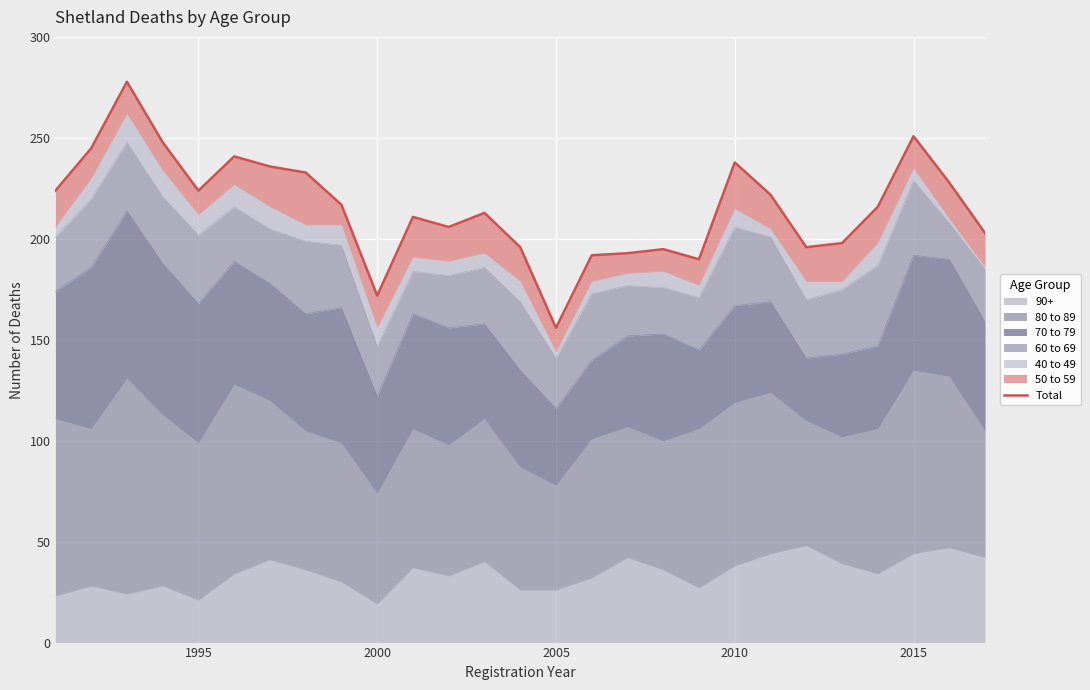

Is it true that 90+ equals 71 at 2015?

False